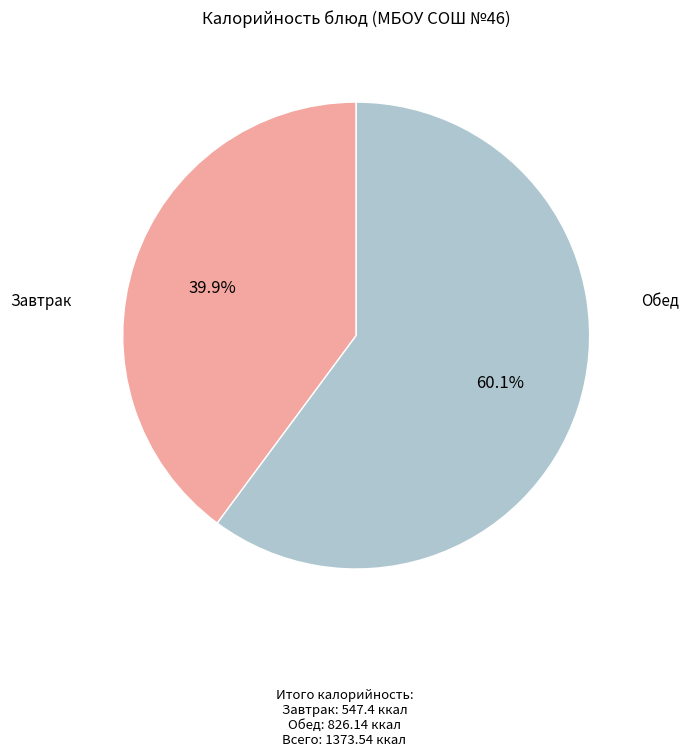

Is there a majority slice in this chart?

Yes